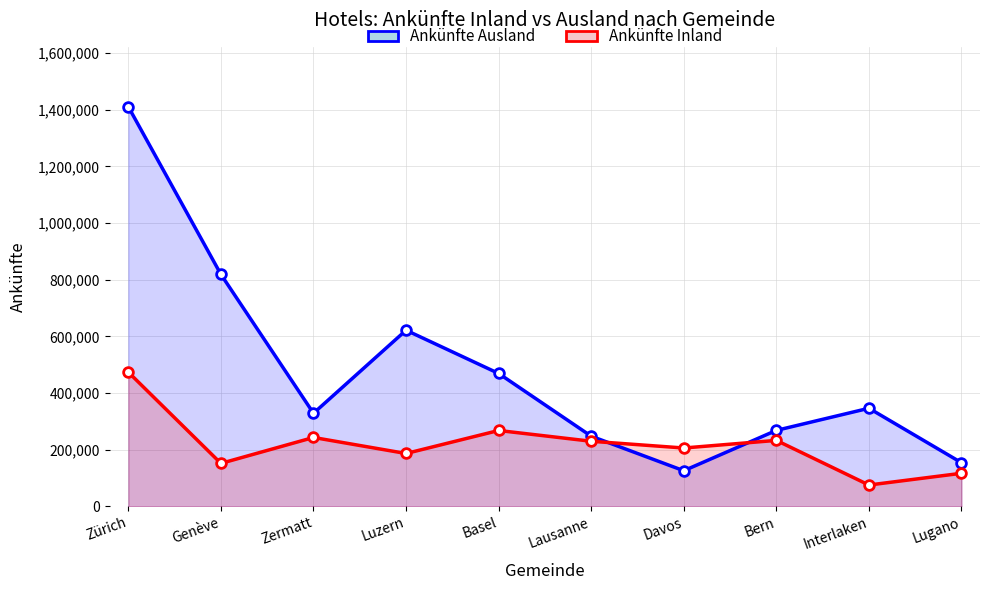

The Ankünfte Ausland series shows 584394 at Interlaken. True or false?

False